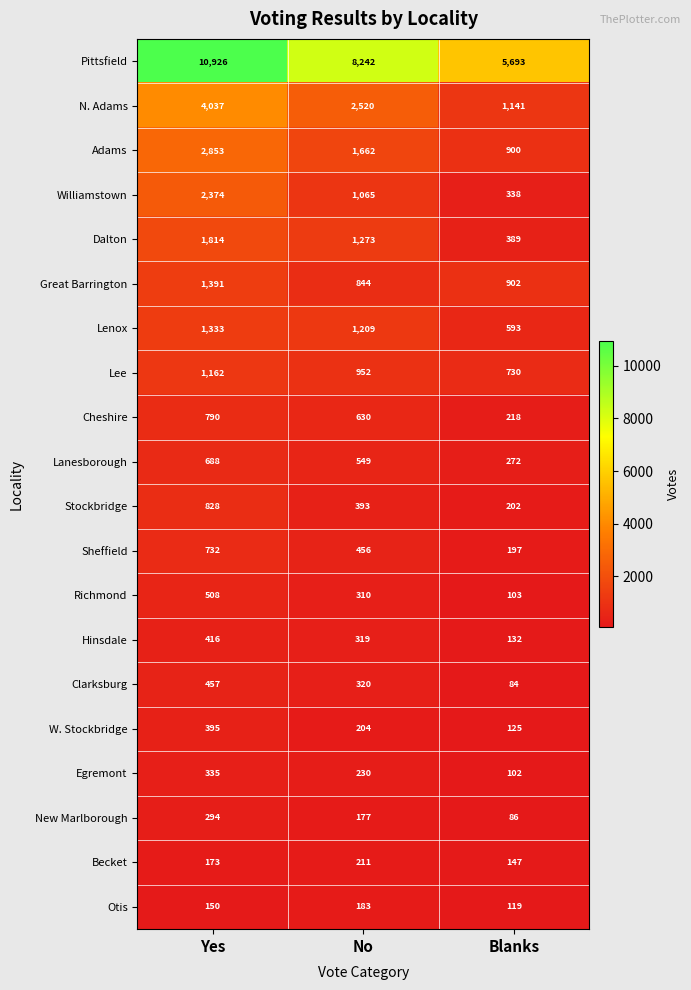

At which label is New Marlborough closest to 190?

No